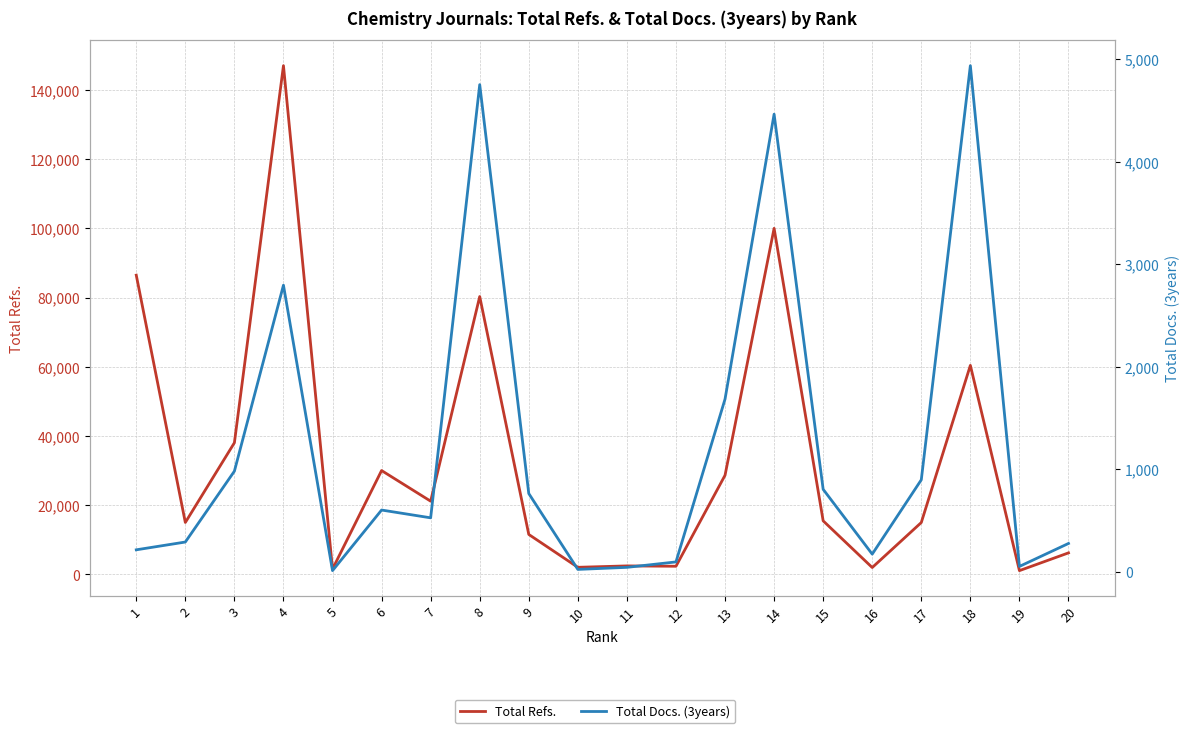

What is the value of the Total Docs. (3years) point at the 19th from the left?

54